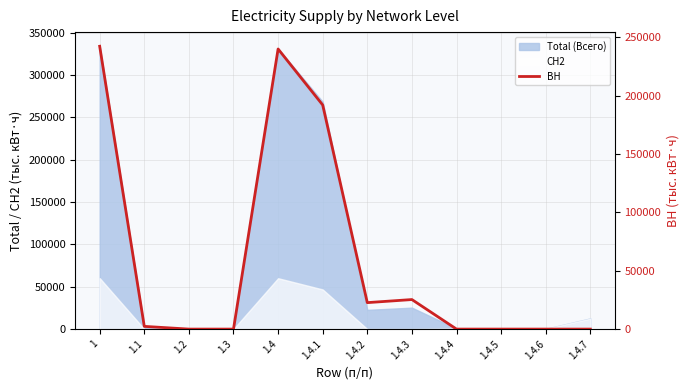

Which label corresponds to the largest value in the chart?

1